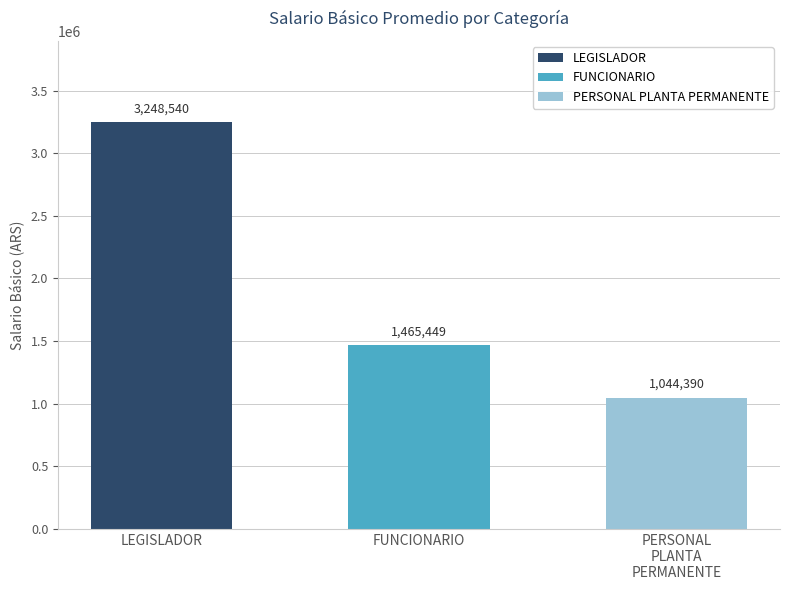

What is the sum of the values at PERSONAL
PLANTA
PERMANENTE and FUNCIONARIO?

2509839.1